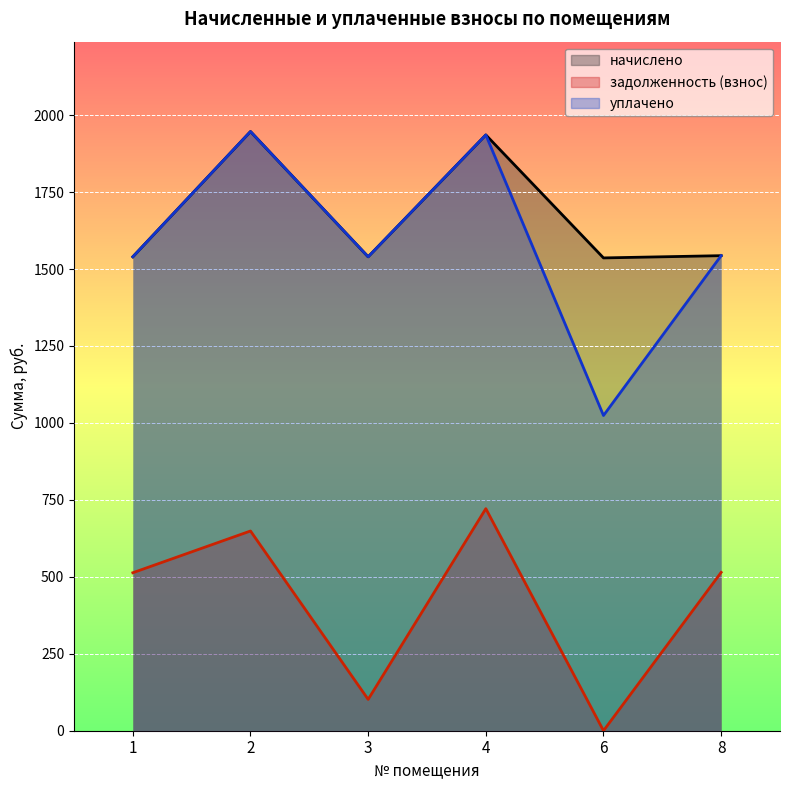

How many data points in задолженность (взнос) are less than 514?

3